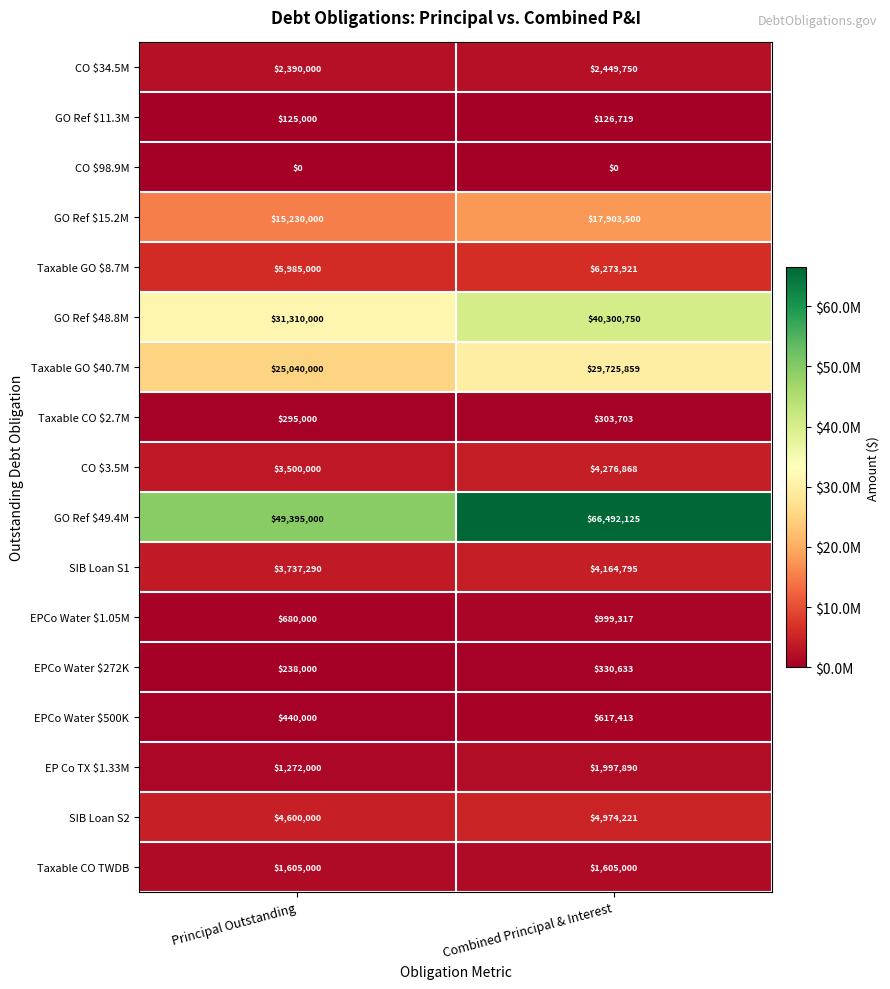

What is the total value across all series at Principal Outstanding?

145842290